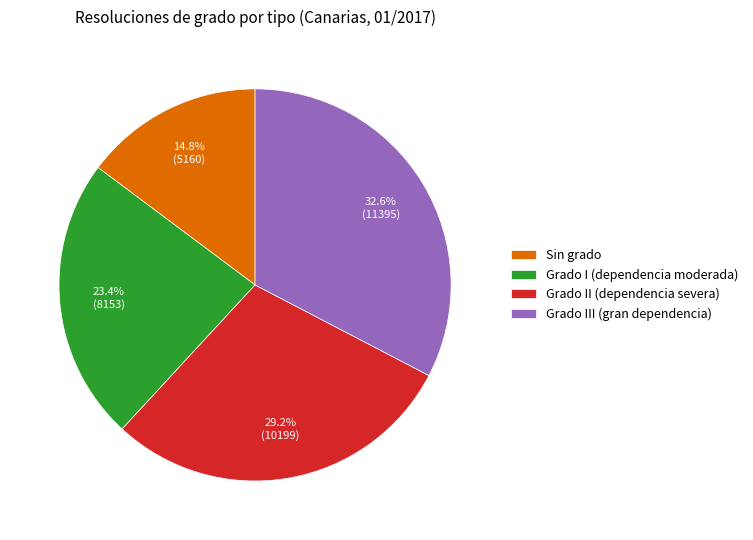

How much of the chart is everything except Grado III (gran dependencia)?

67.4%